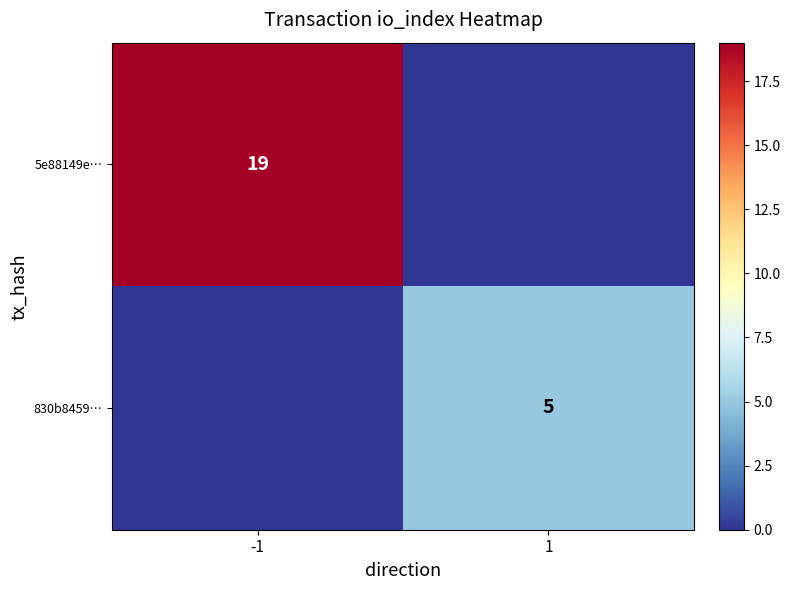

The 5e88149e… series shows 19 at -1. True or false?

True